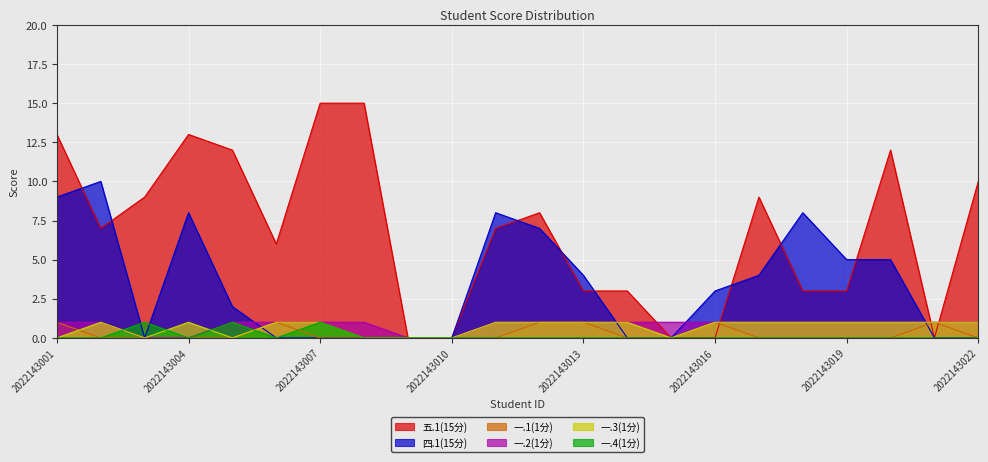

What are all the series names shown in the legend?

五.1(15分), 四.1(15分), 一.1(1分), 一.2(1分), 一.3(1分), 一.4(1分)